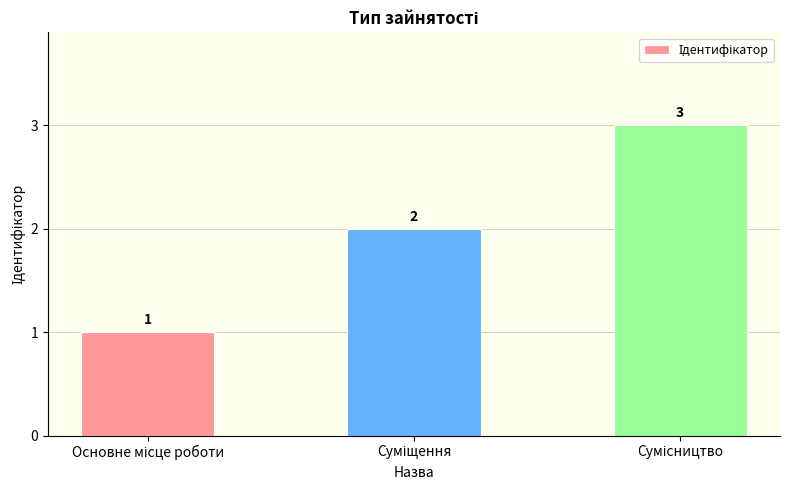

What is the maximum value shown in the chart?

3